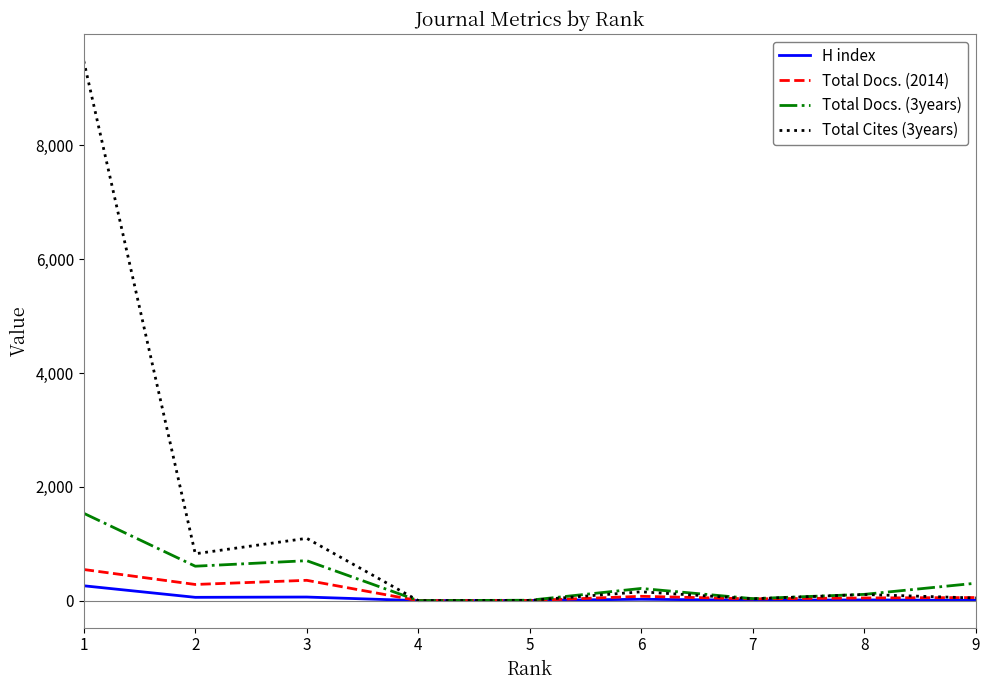

What is the greatest value displayed?

9485